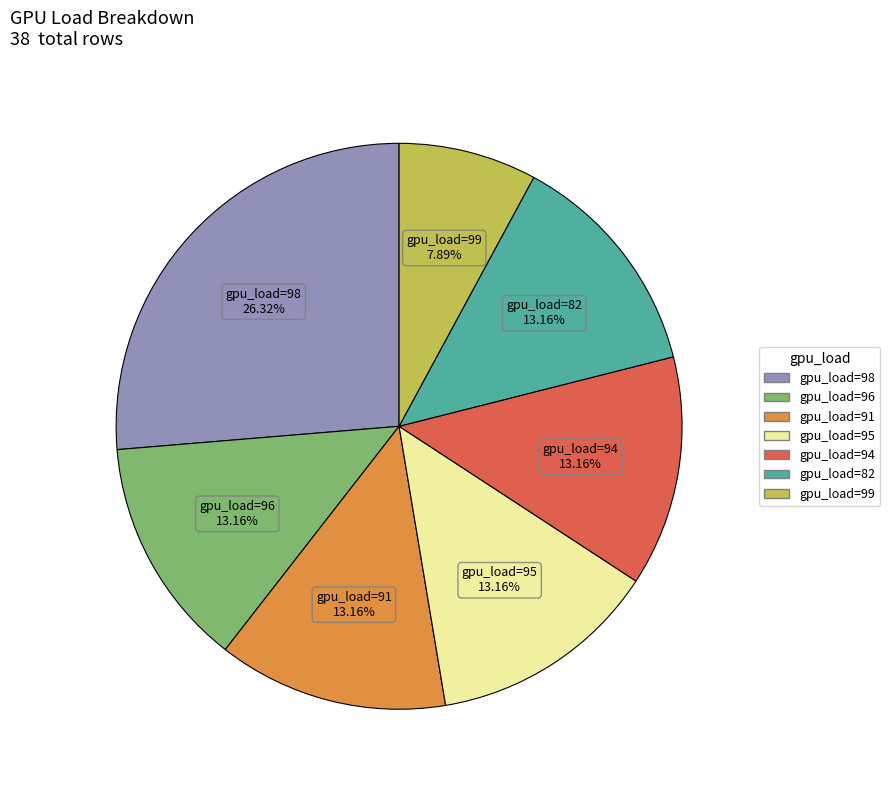

To the nearest percent, what is the average slice percentage?

14%